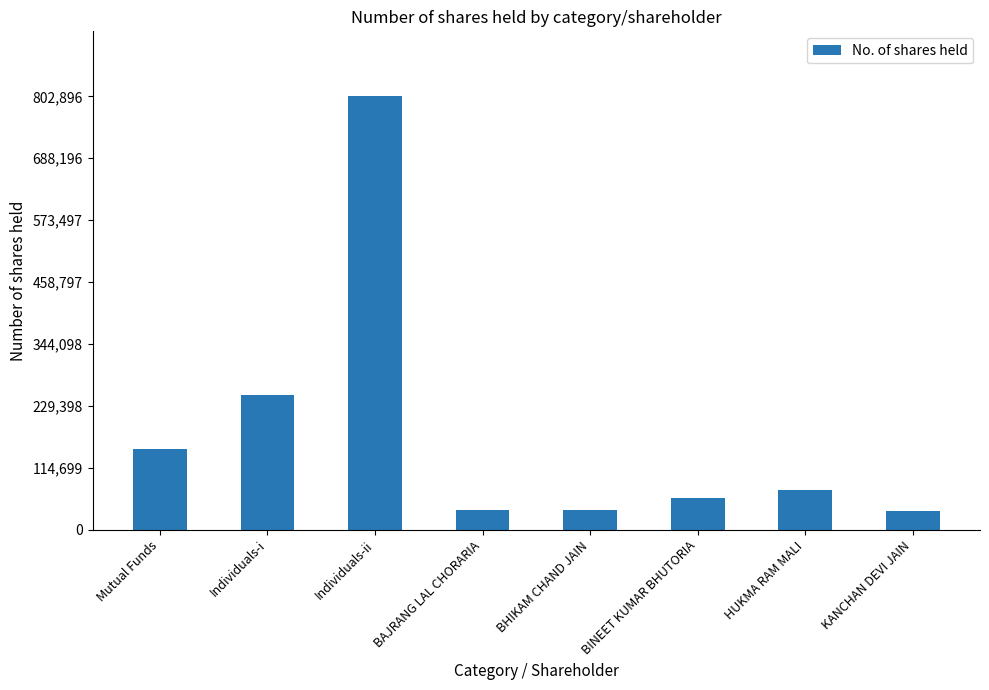

What is the sum of all values?

1443961